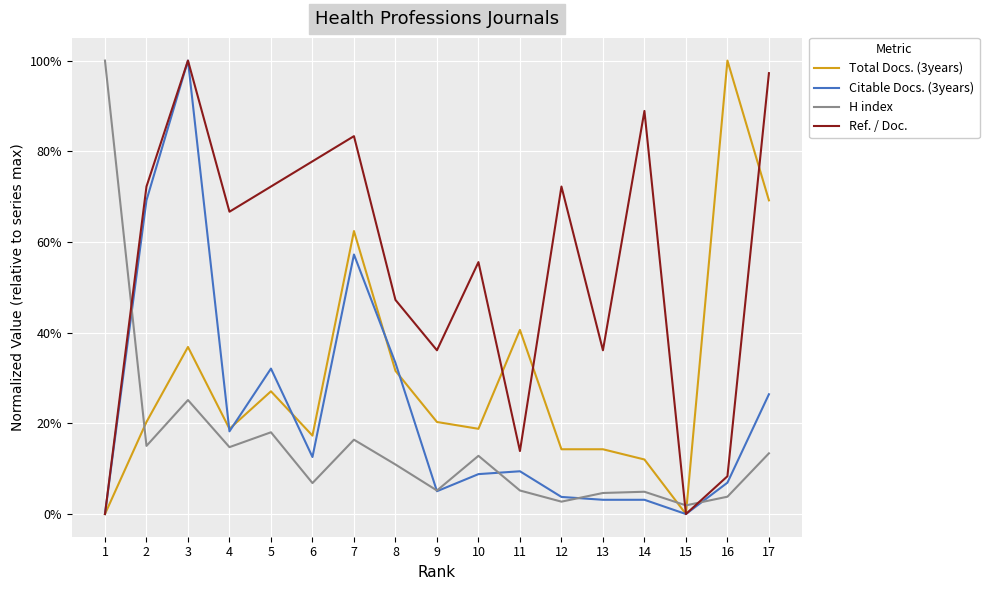

Which series changed the most between 5 and 6?

Citable Docs. (3years)